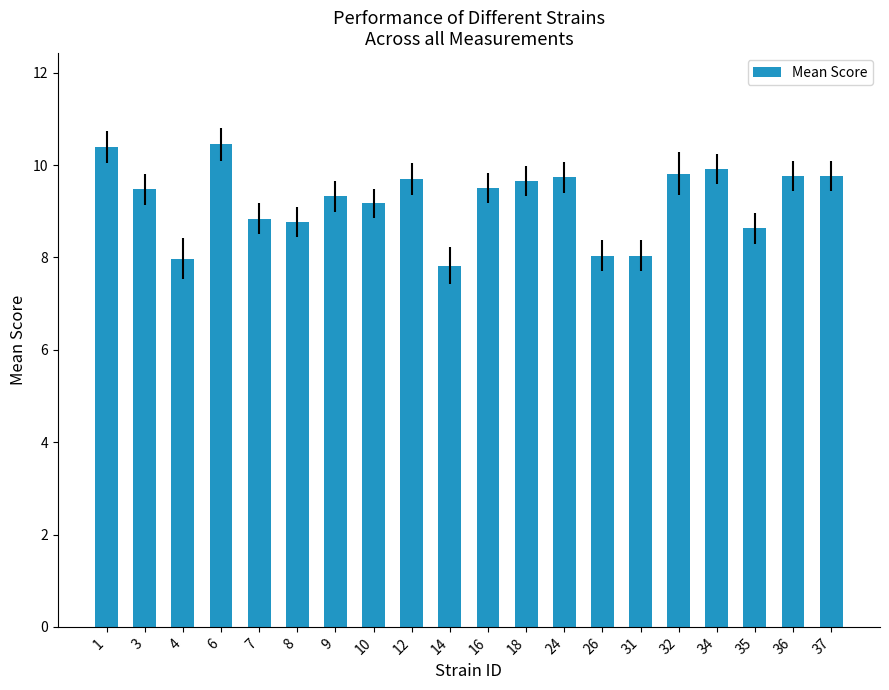

What is the smallest value displayed?

7.8